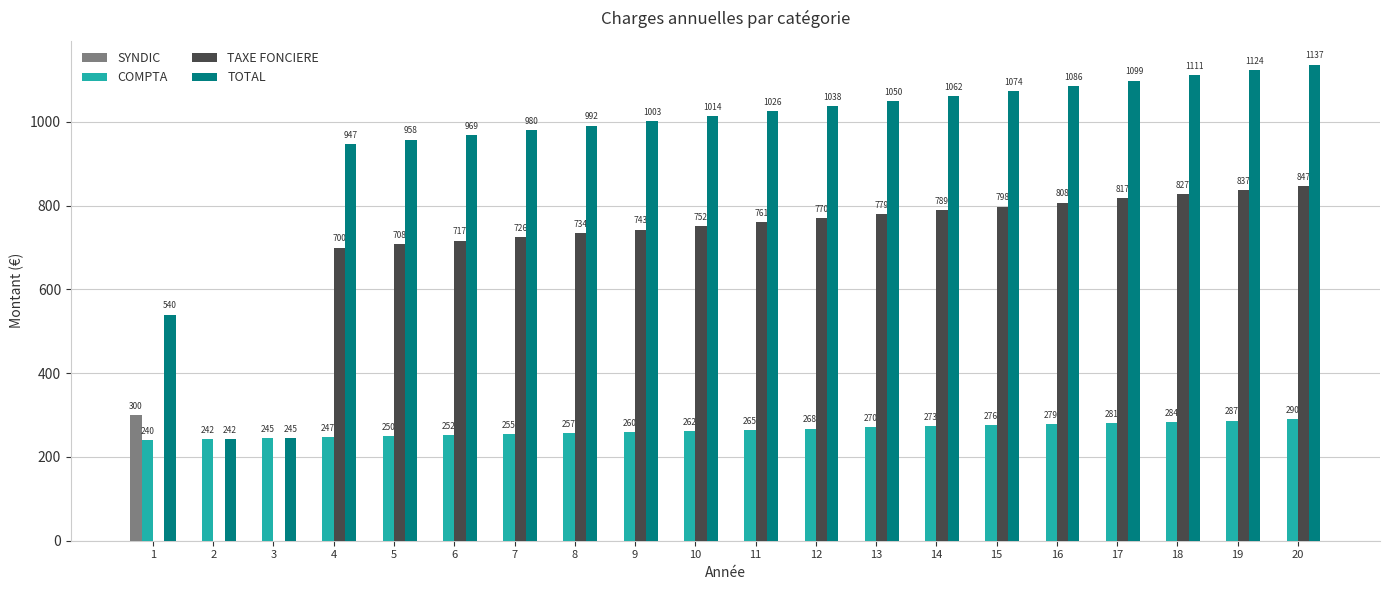

At which category is the sum across all series the highest?

20